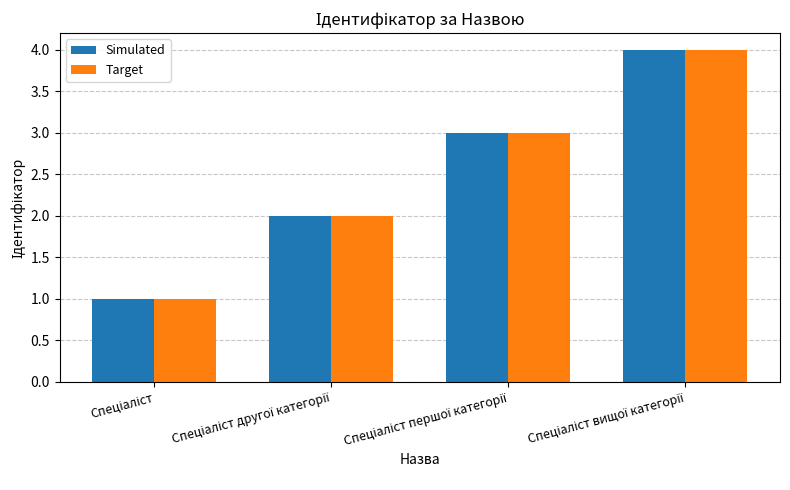

How many Simulated values are between 2 and 4?

3